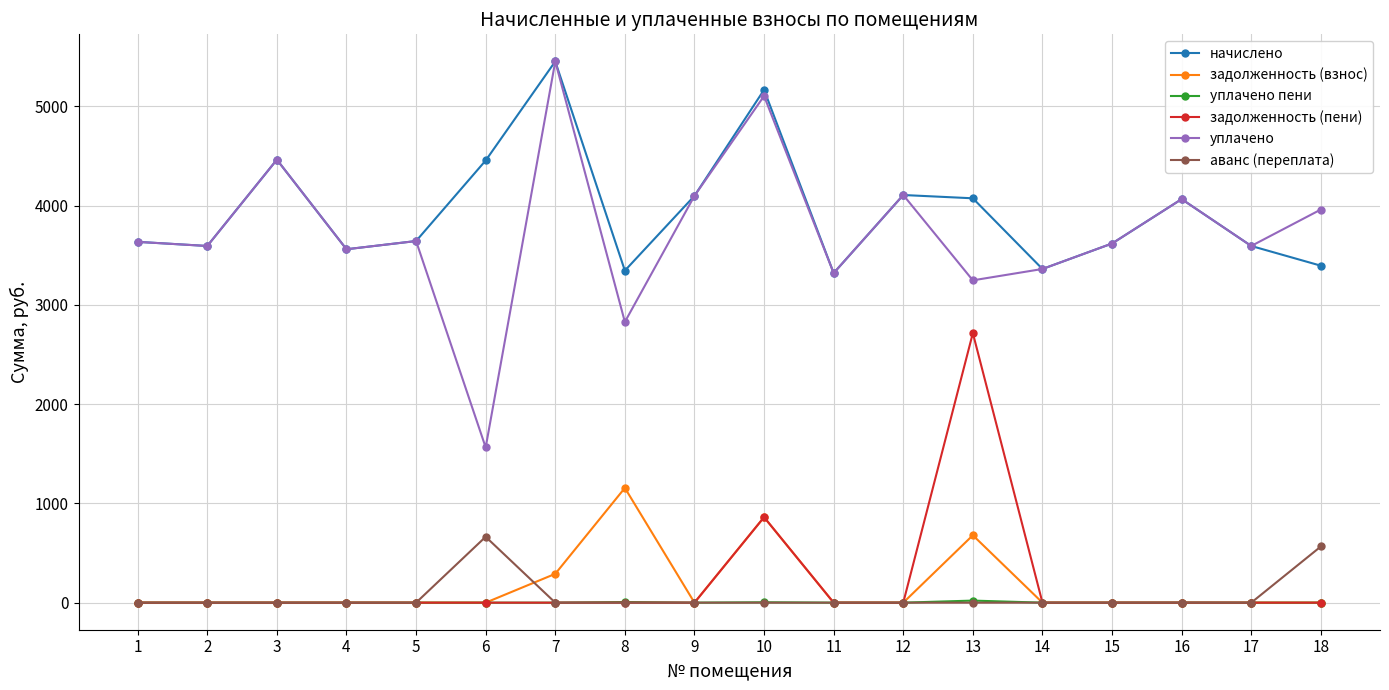

What is the value of the уплачено point at the 16th from the left?

4065.5